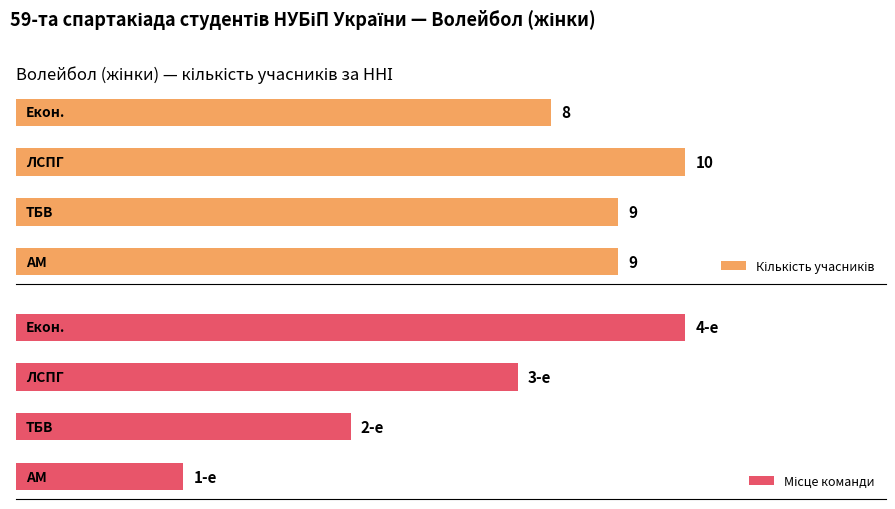

Count the Кількість учасників values in the range 9 to 10.

3